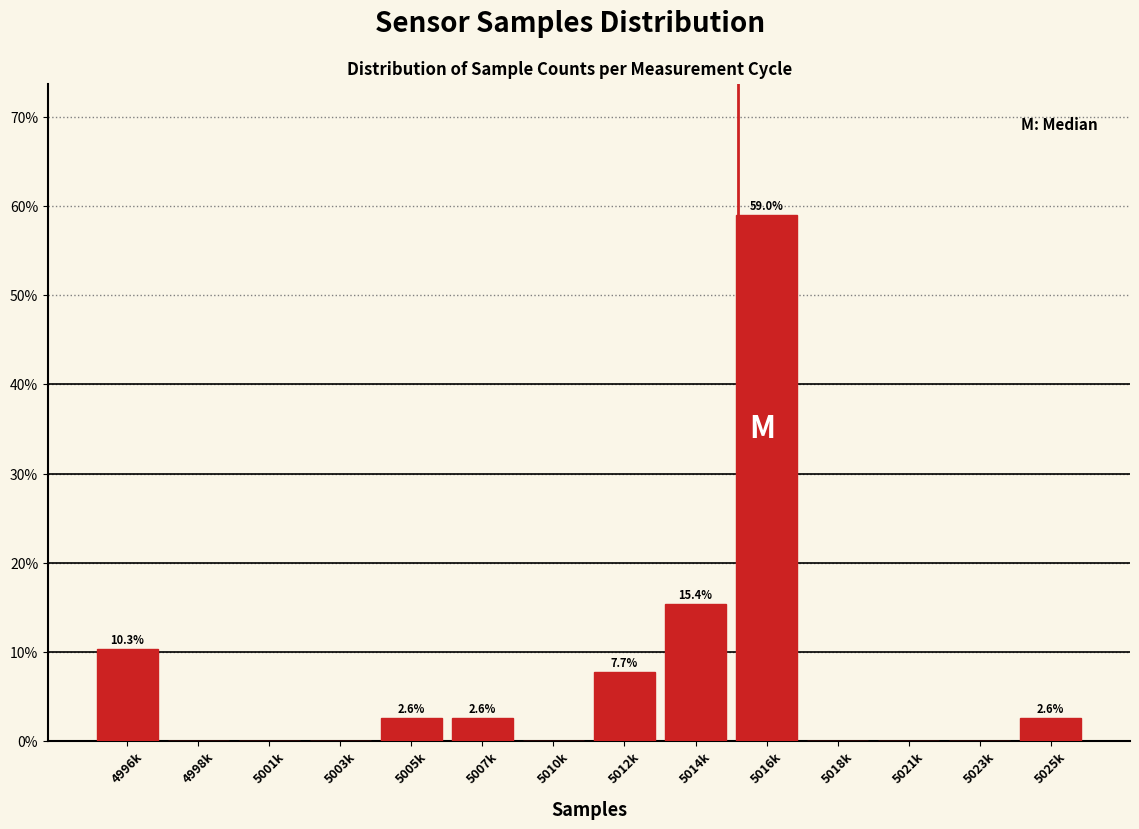

Reading left to right, transcribe all the data shown in this chart.

4996k=10.3	4998k=0.0	5001k=0.0	5003k=0.0	5005k=2.6	5007k=2.6	5010k=0.0	5012k=7.7	5014k=15.4	5016k=59.0	5018k=0.0	5021k=0.0	5023k=0.0	5025k=2.6